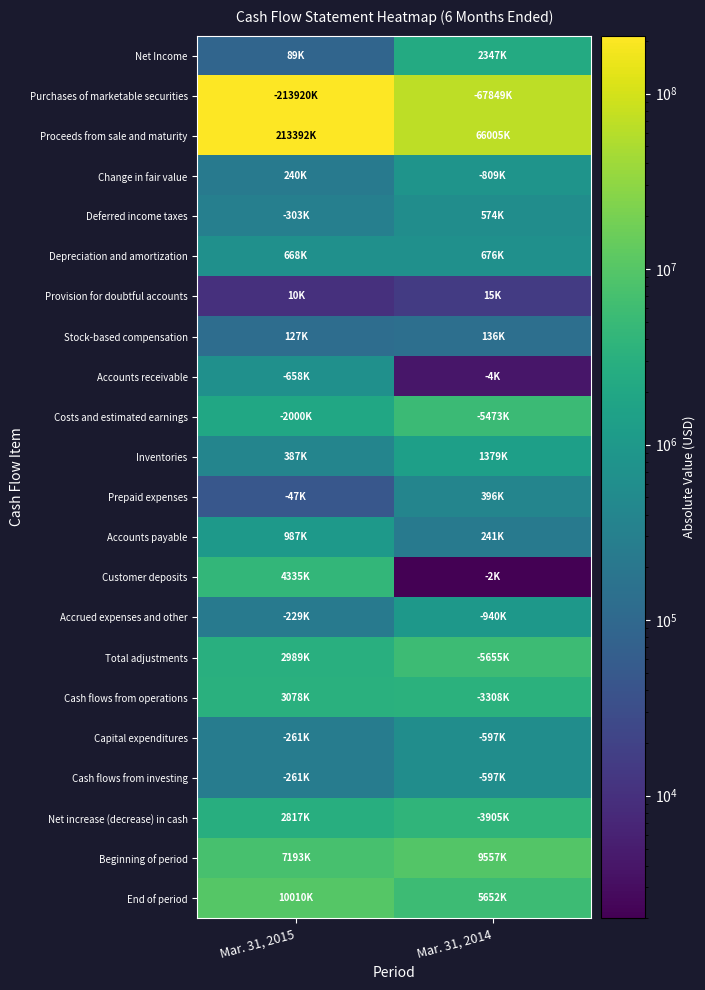

What is the greatest value displayed?

213920000